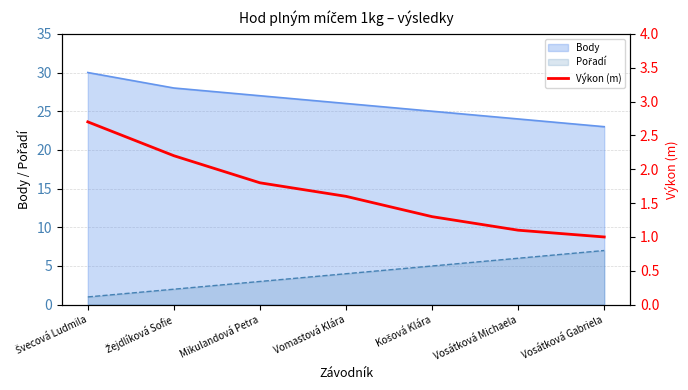

The Body series shows 16 at Mikulandová Petra. True or false?

False